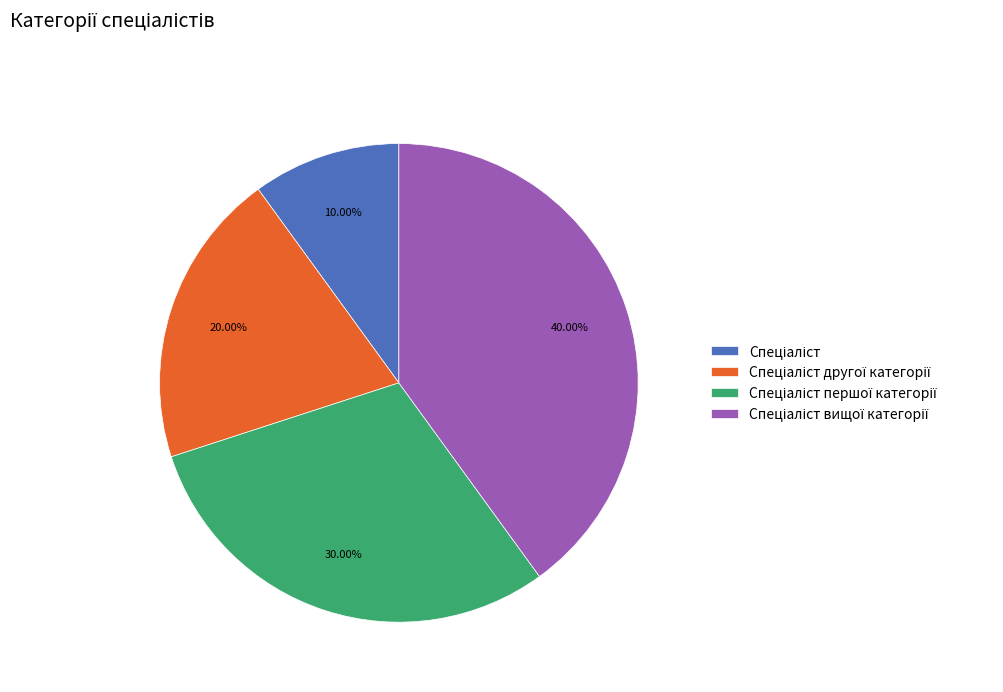

Is there any slice that represents more than half of the pie?

No